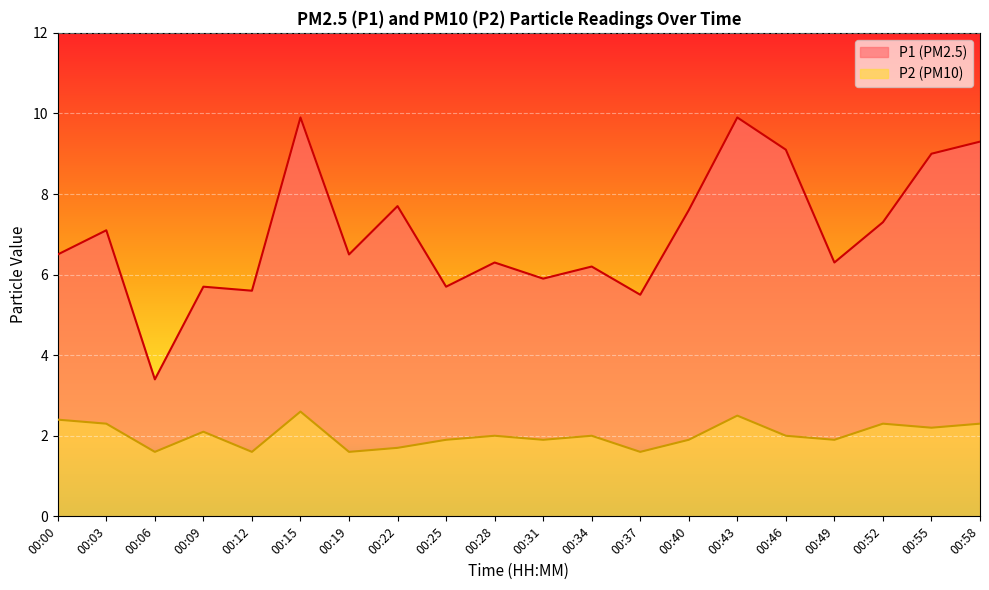

What is the average value of the P1 series?

7.0